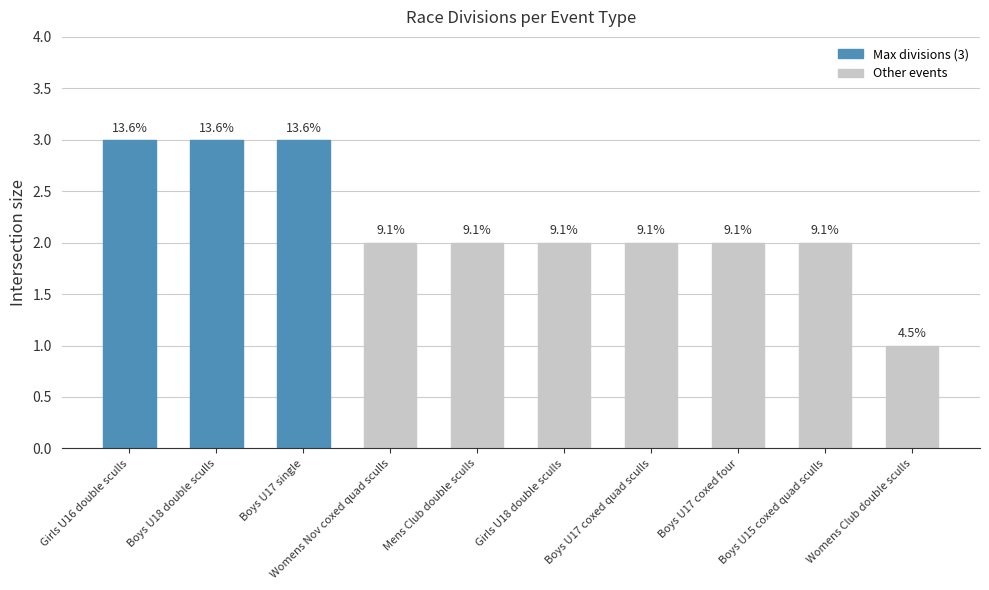

What is the approximate value at Womens Nov coxed quad sculls?

2